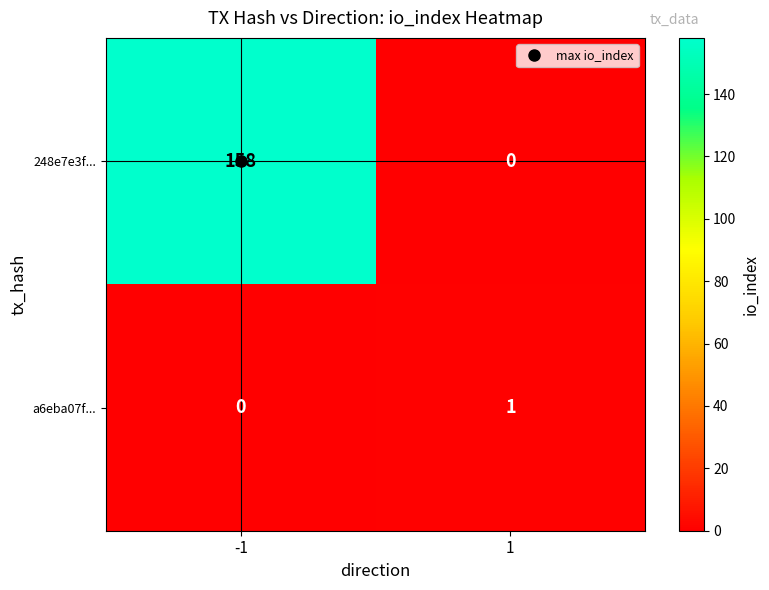

Is it true that 248e7e3f... equals 48 at 1?

False